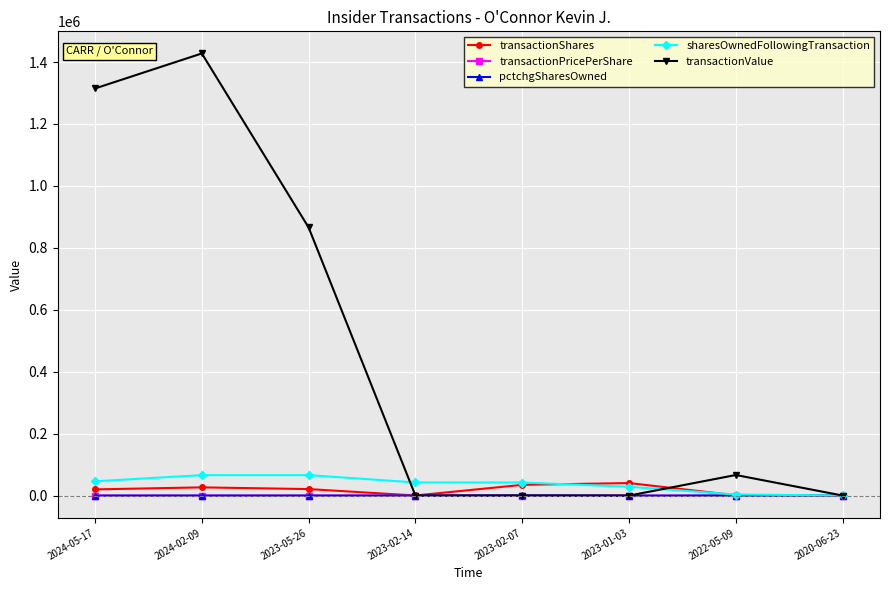

How many categories are shown in the chart?

8